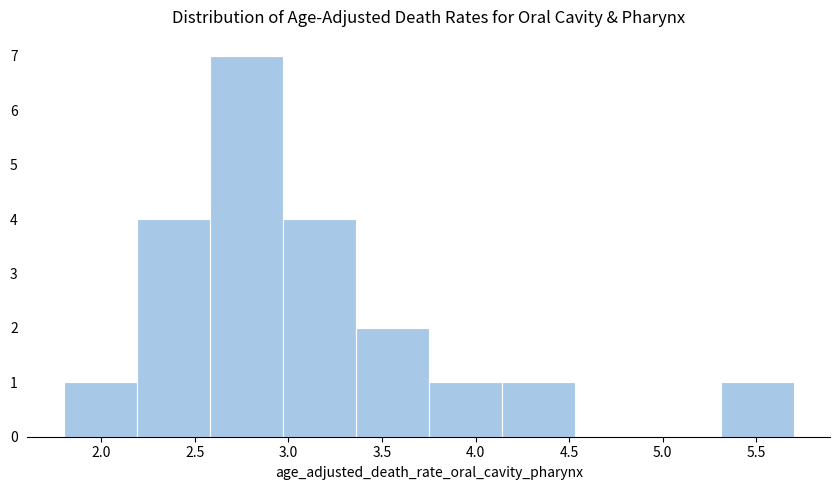

Over which range of the x-axis is the bar tallest?

2.58 to 2.97